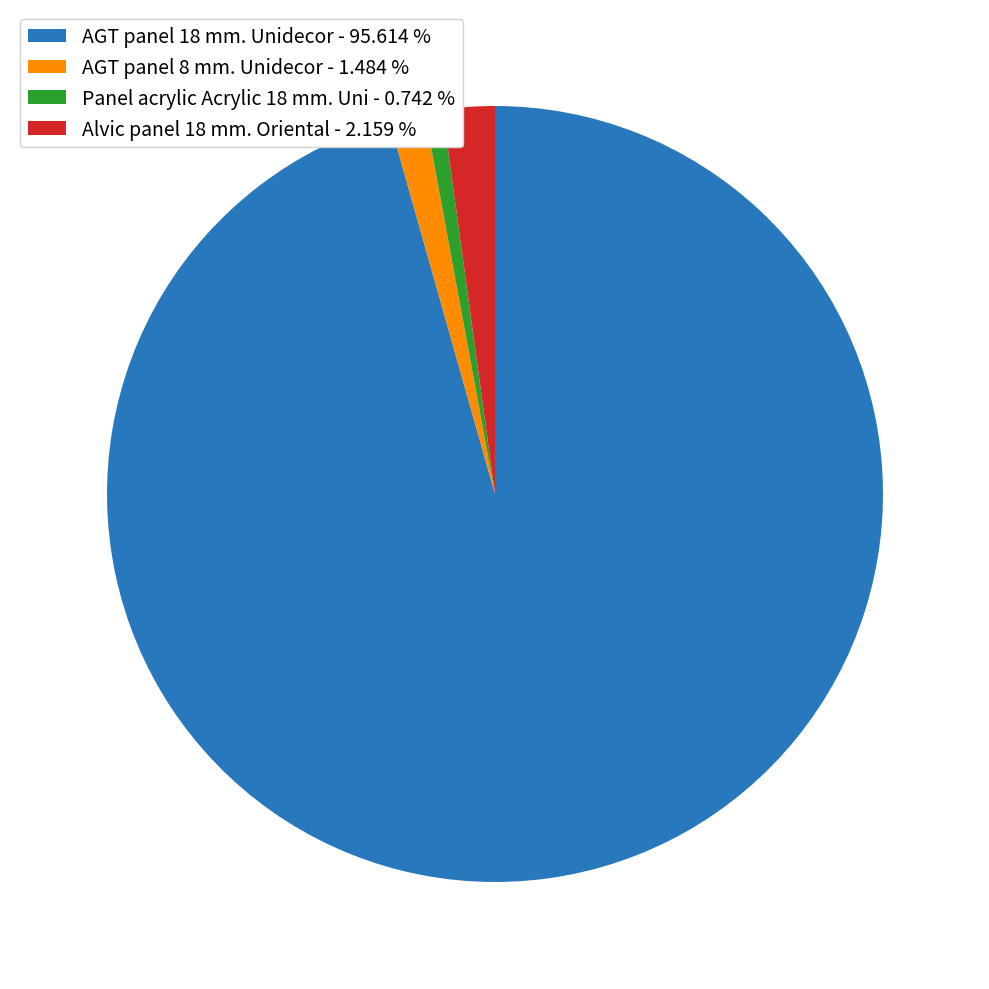

Which category has the smallest portion of the pie?

Panel acrylic Acrylic 18 mm. Uni